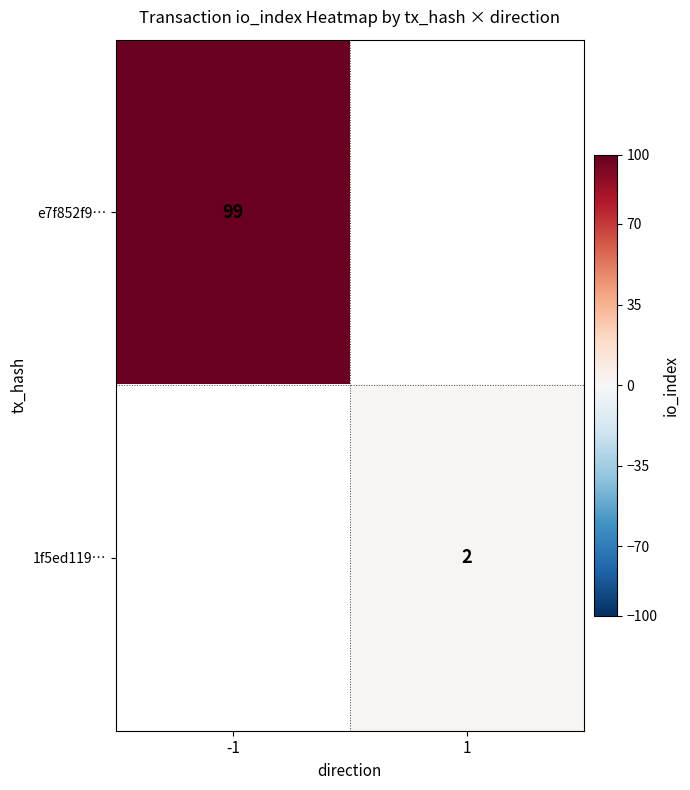

The 1f5ed119… series shows 2 at 1. True or false?

True